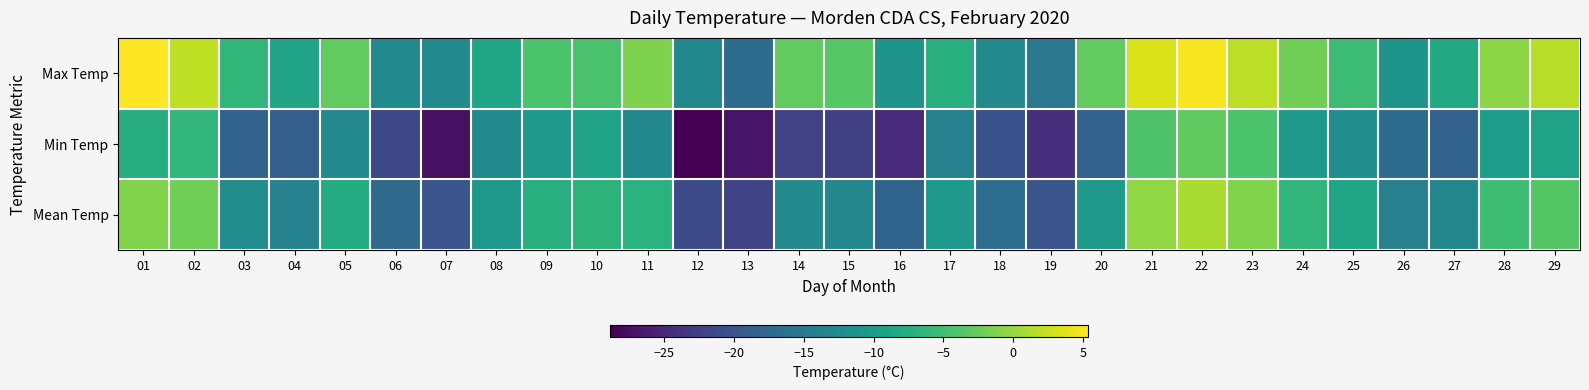

Which series has the largest range (max minus min)?

Min Temp